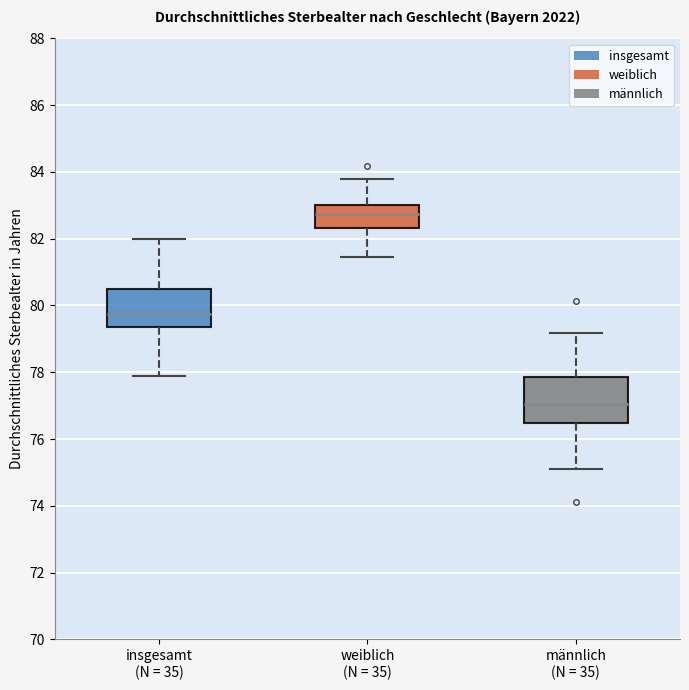

Which box's median line is the lowest?

männlich (N = 35)